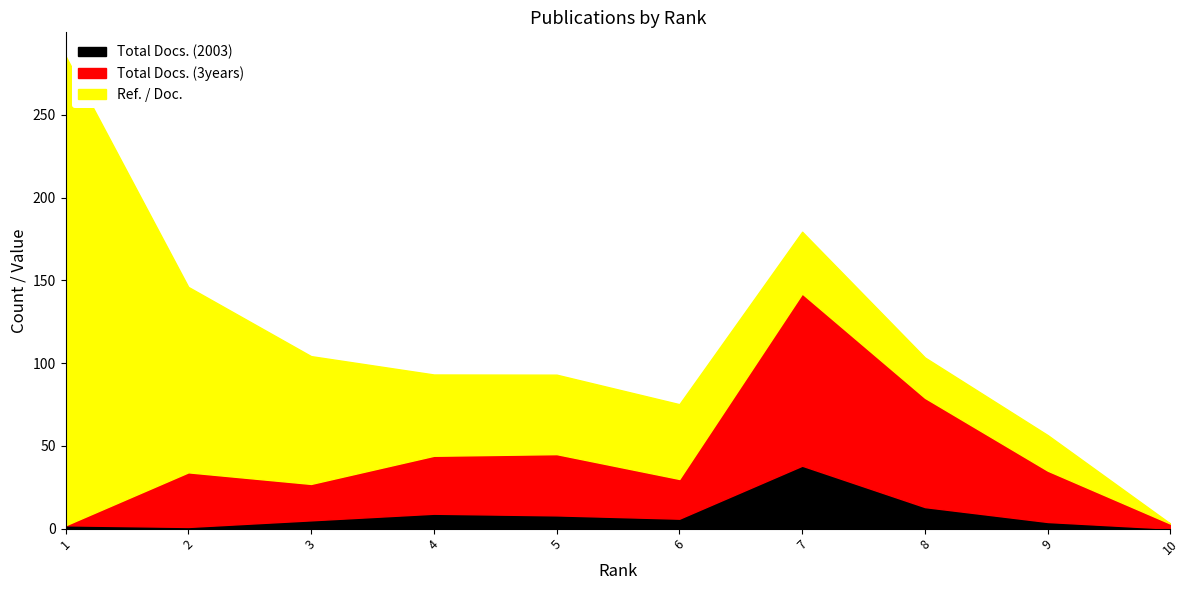

What is the sum of all Total Docs. (2003) values?

86.0